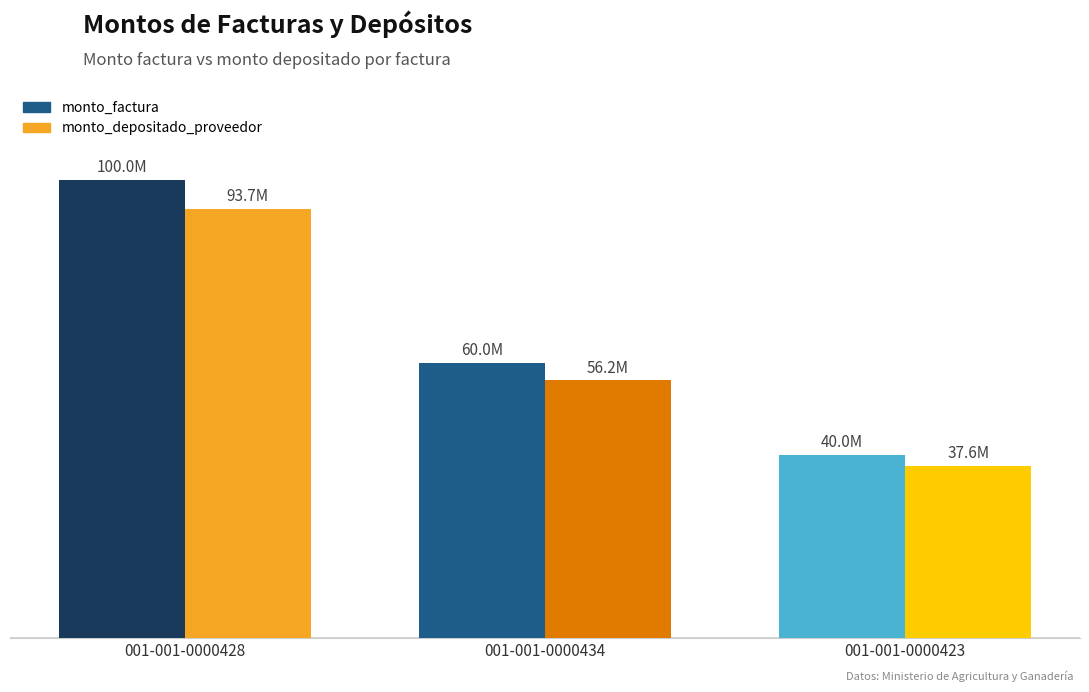

What is the label of the 1st bar from the left?

001-001-0000428